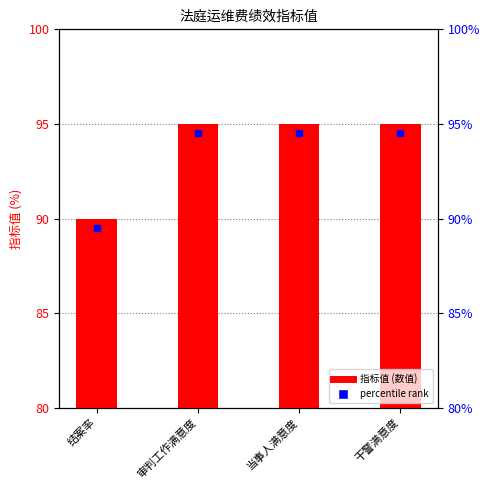

Reading right to left, extract all data points from this chart.

干警满意度=95	当事人满意度=95	审判工作满意度=95	结案率=90